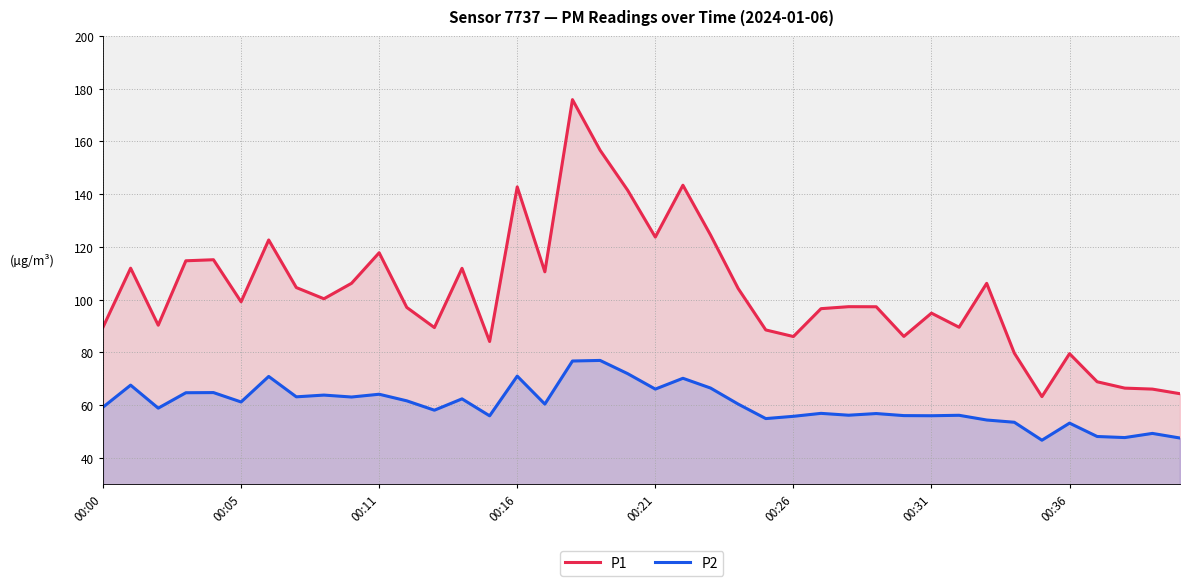

True or false: P1 has more than 1 interior local peaks.

True